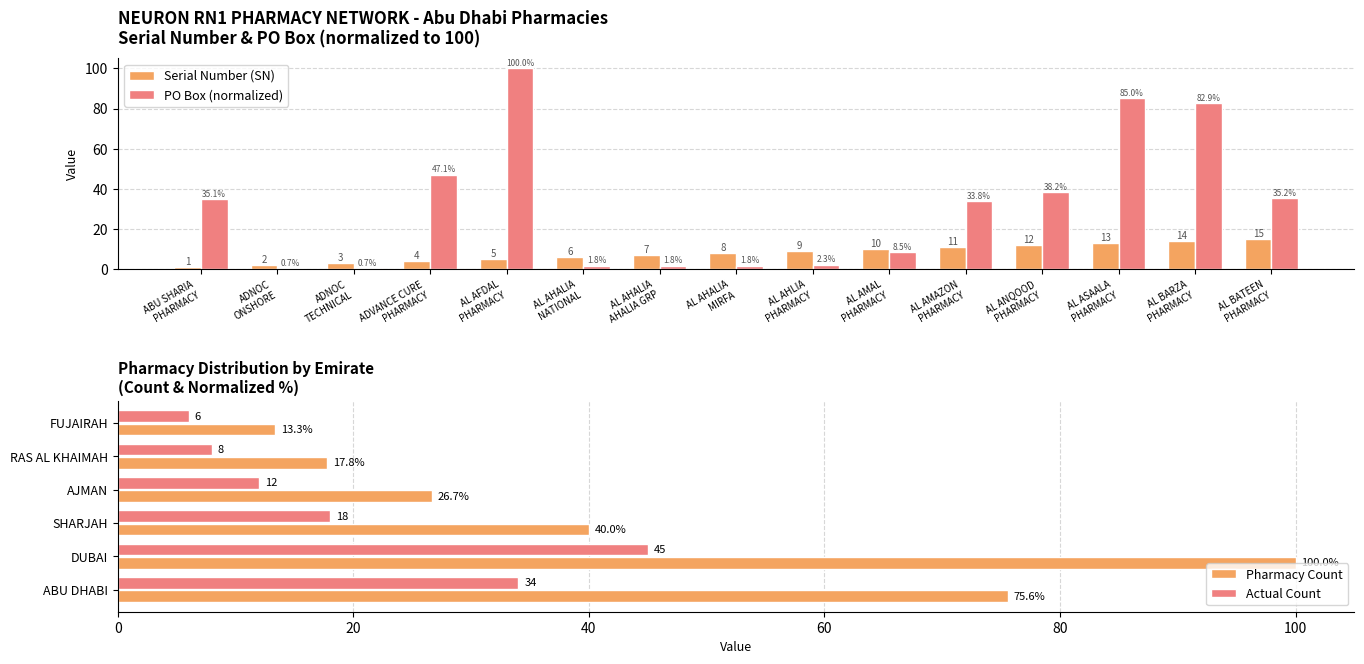

The chart shows a value of 0 at ABU SHARIA PHARMACY. True or false?

False